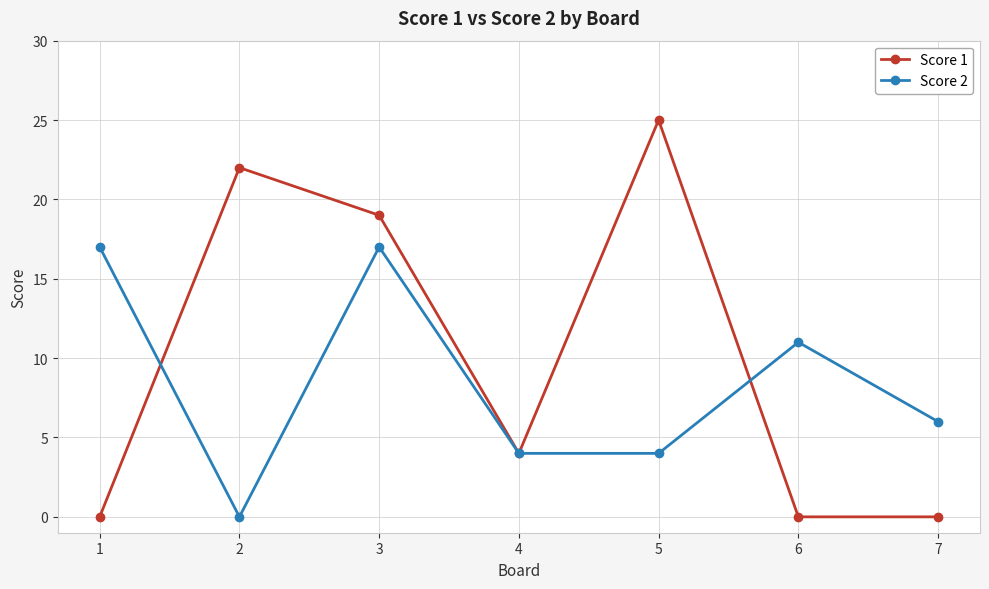

At how many categories does at least one series exceed 18?

3